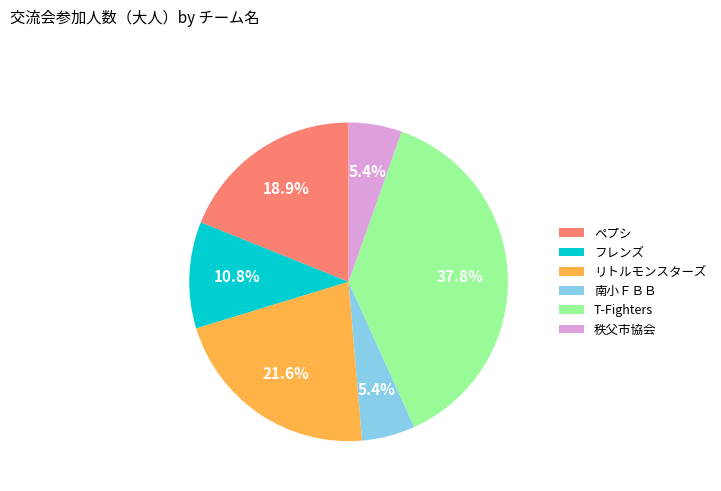

What is the ratio of the value at 南小ＦＢＢ to the value at T-Fighters?

0.1